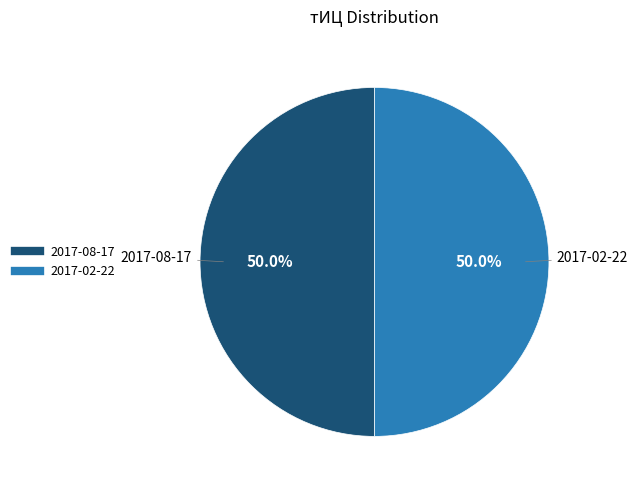

How many slices are in this pie chart?

2